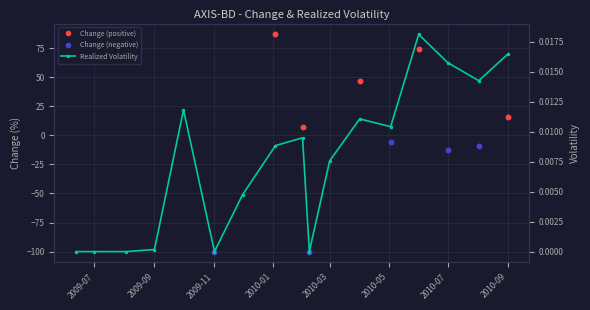

How many categories are shown in the chart?

17